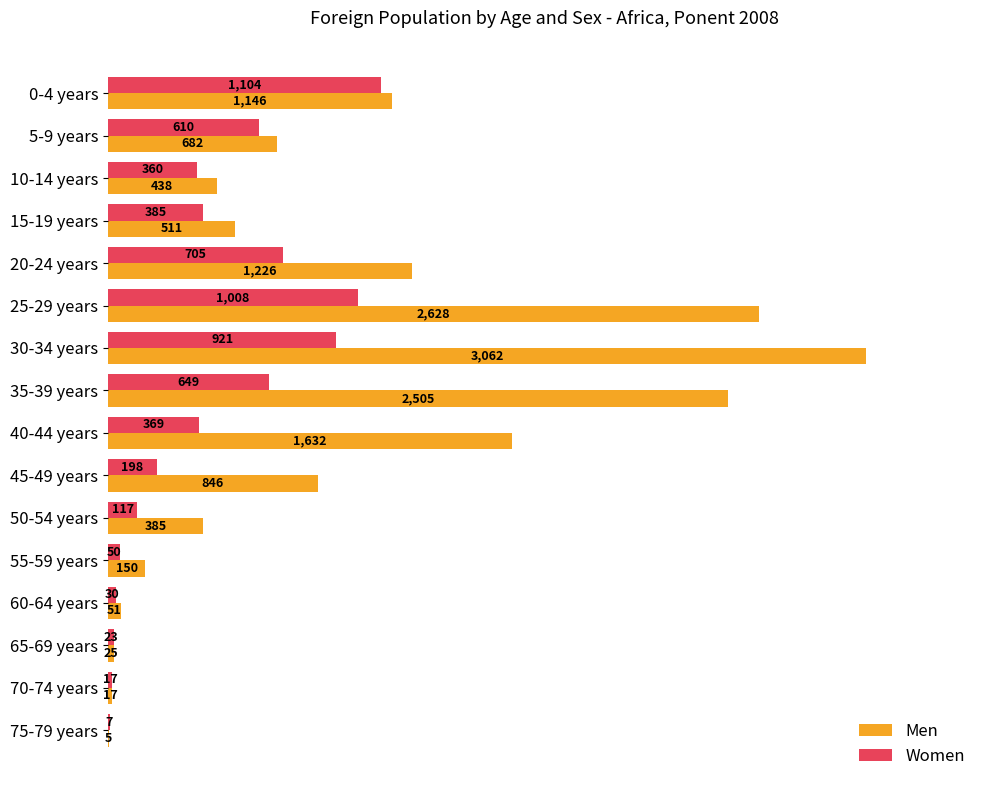

Which category has the highest value across all series?

30-34 years